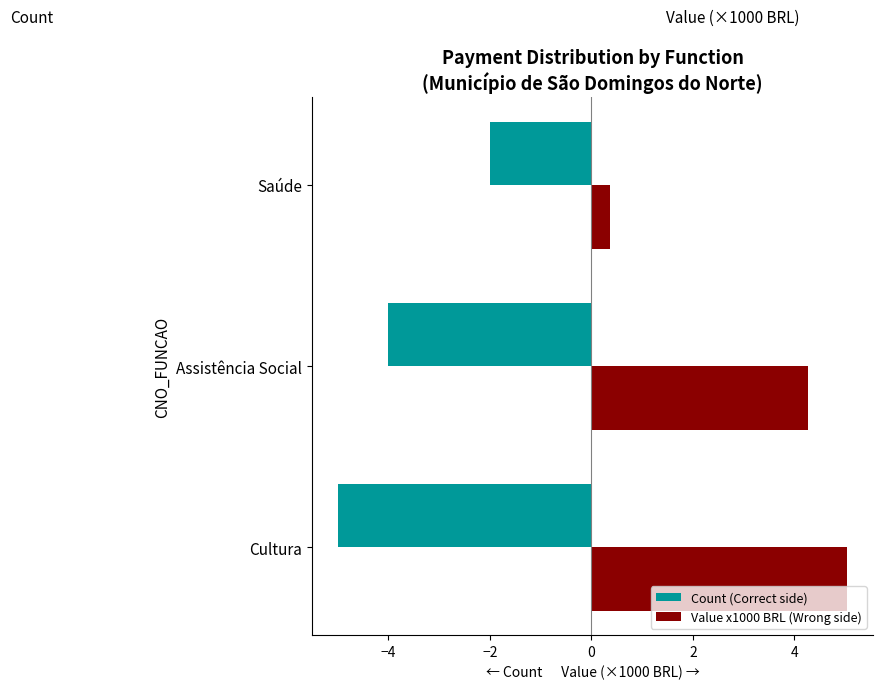

Between Assistência Social and Saúde, which series saw the biggest shift?

Value x1000 BRL (Wrong side)